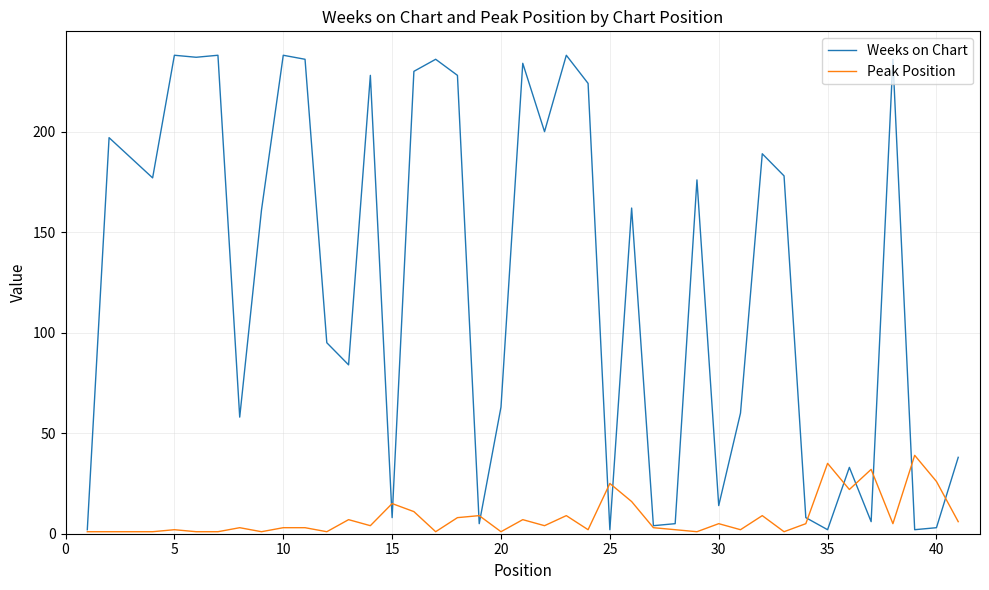

Which series has the widest spread of values?

Weeks on Chart